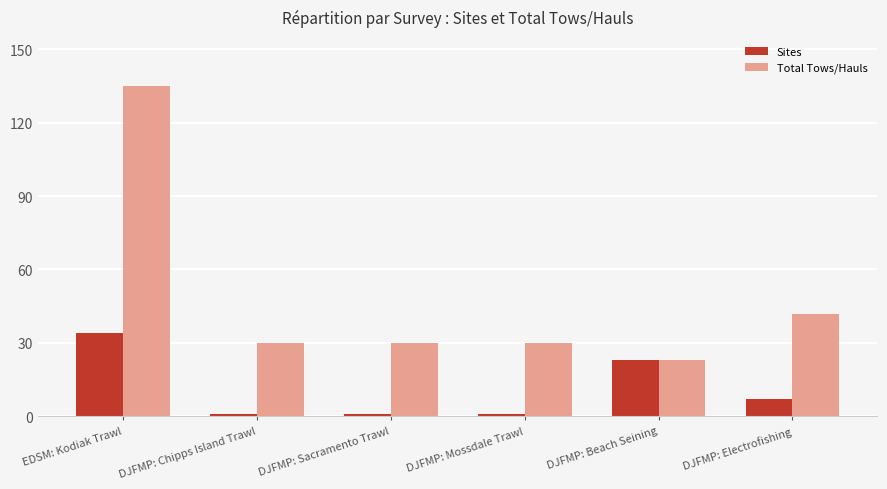

Does the chart contain stacked bars?

No